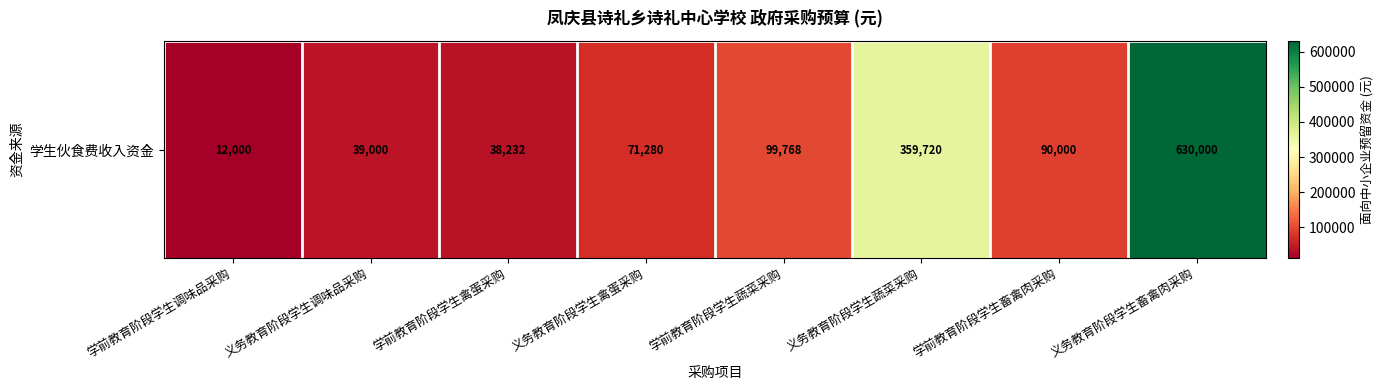

List the labels in order of value, largest first.

义务教育阶段学生畜禽肉采购, 义务教育阶段学生蔬菜采购, 学前教育阶段学生蔬菜采购, 学前教育阶段学生畜禽肉采购, 义务教育阶段学生禽蛋采购, 义务教育阶段学生调味品采购, 学前教育阶段学生禽蛋采购, 学前教育阶段学生调味品采购